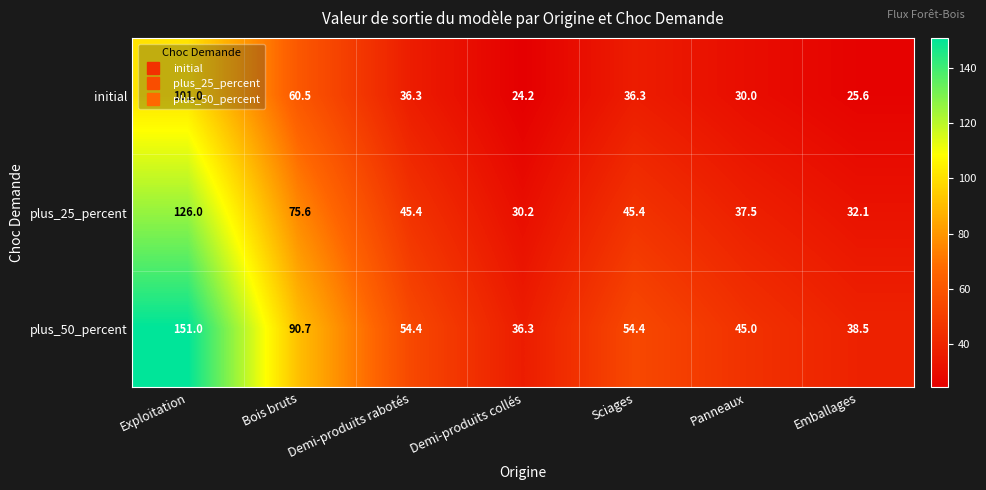

What is the highest value of the plus_25_percent series?

126.0